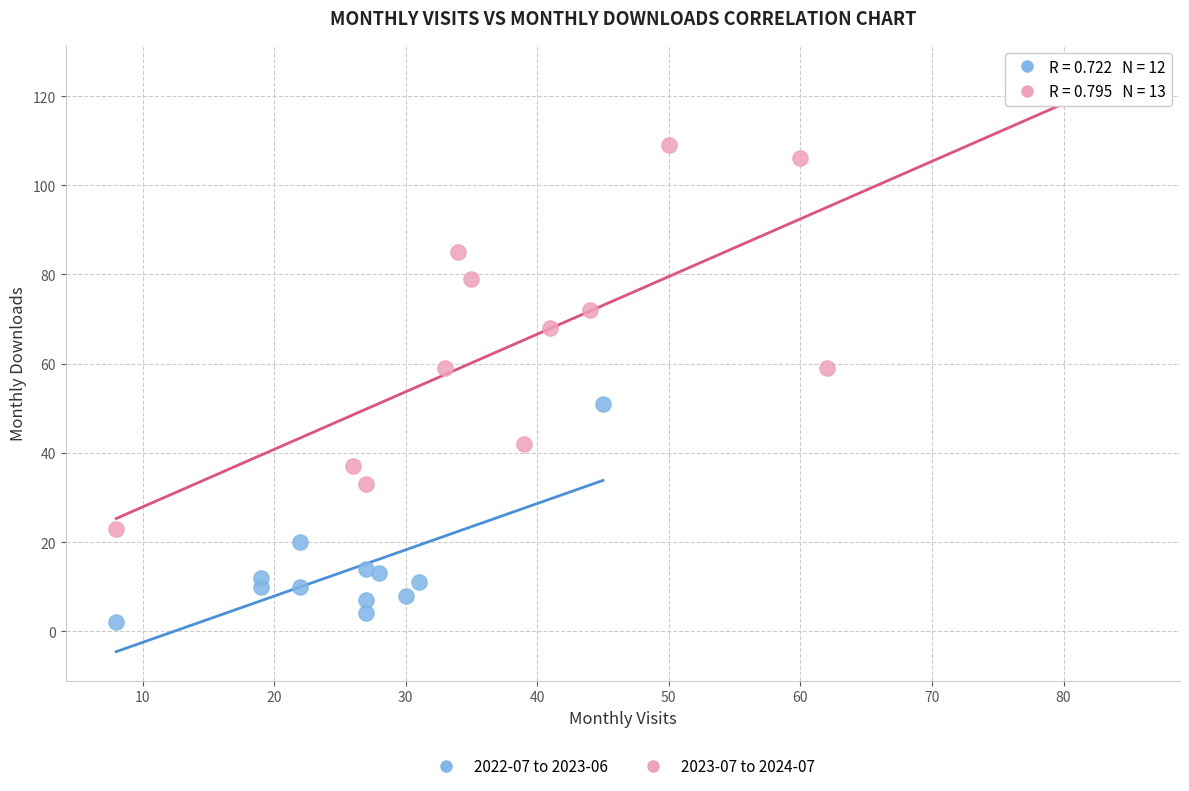

Which series reaches the minimum Y coordinate?

2022-07 to 2023-06